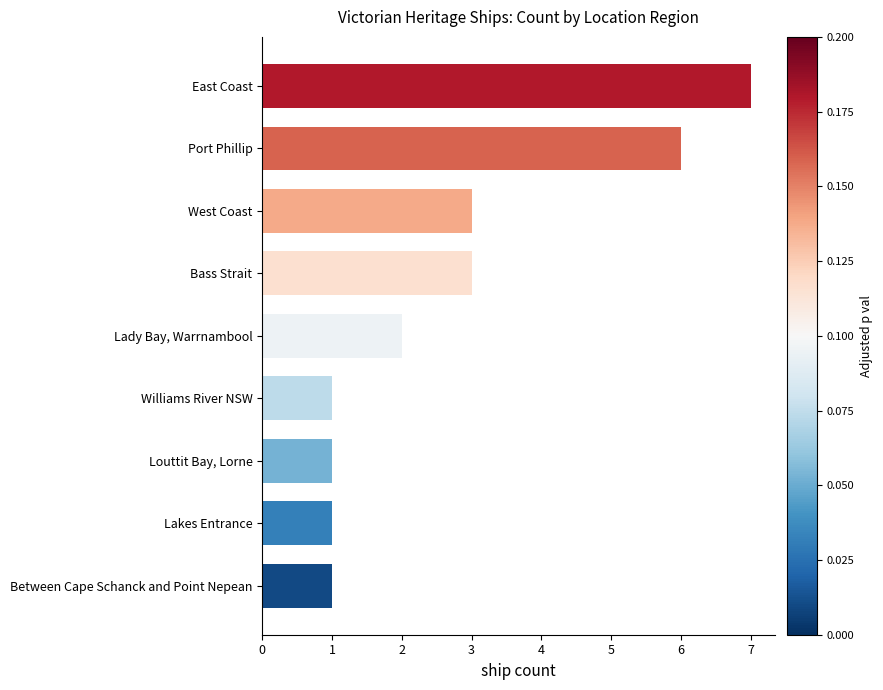

True or false: the data shows 3 at Lady Bay, Warrnambool.

False